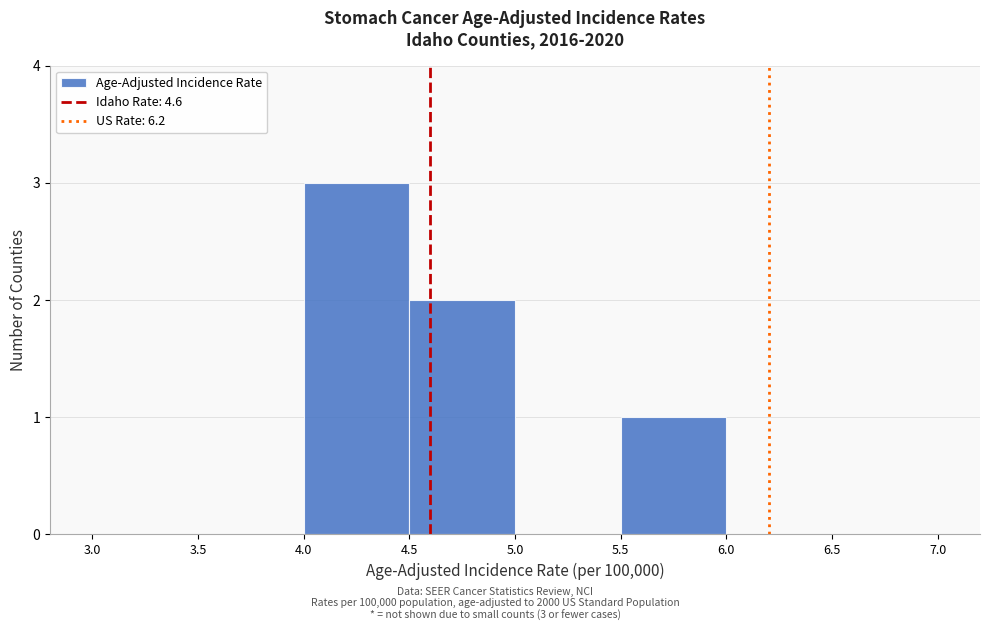

Which range on the x-axis has the tallest bar?

4.0 to 4.5